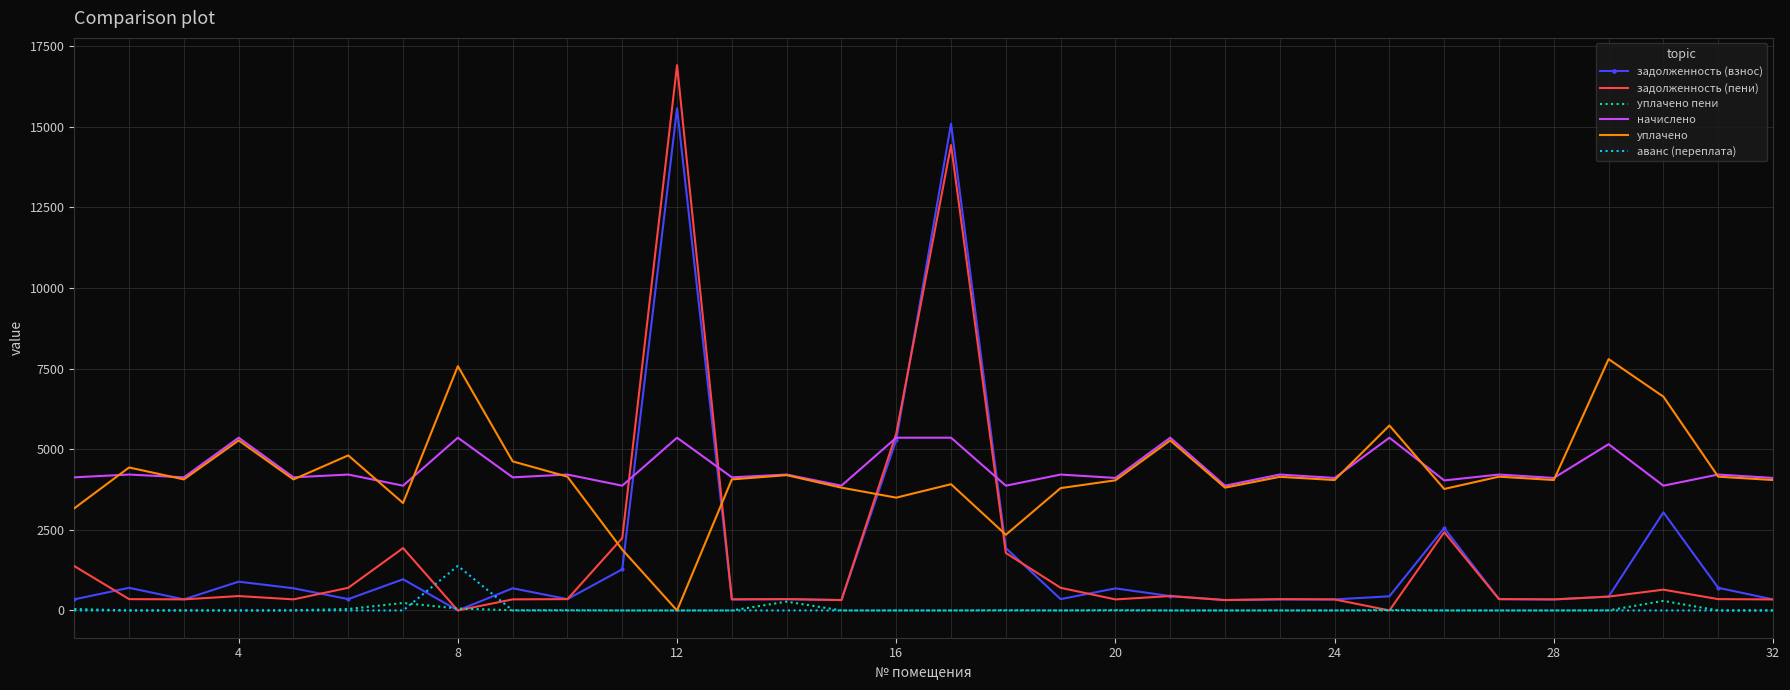

Which series has the largest range (max minus min)?

задолженность (пени)